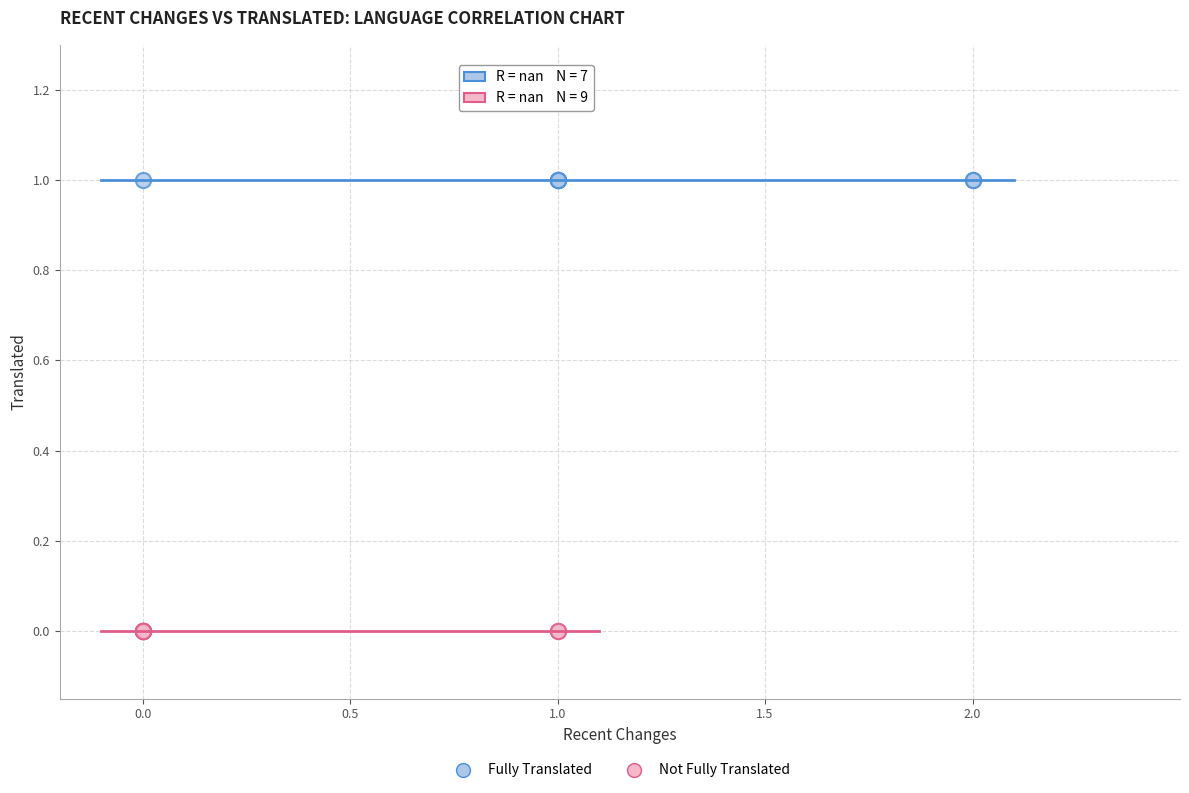

Which series contains the lowest Y value?

Not Fully Translated